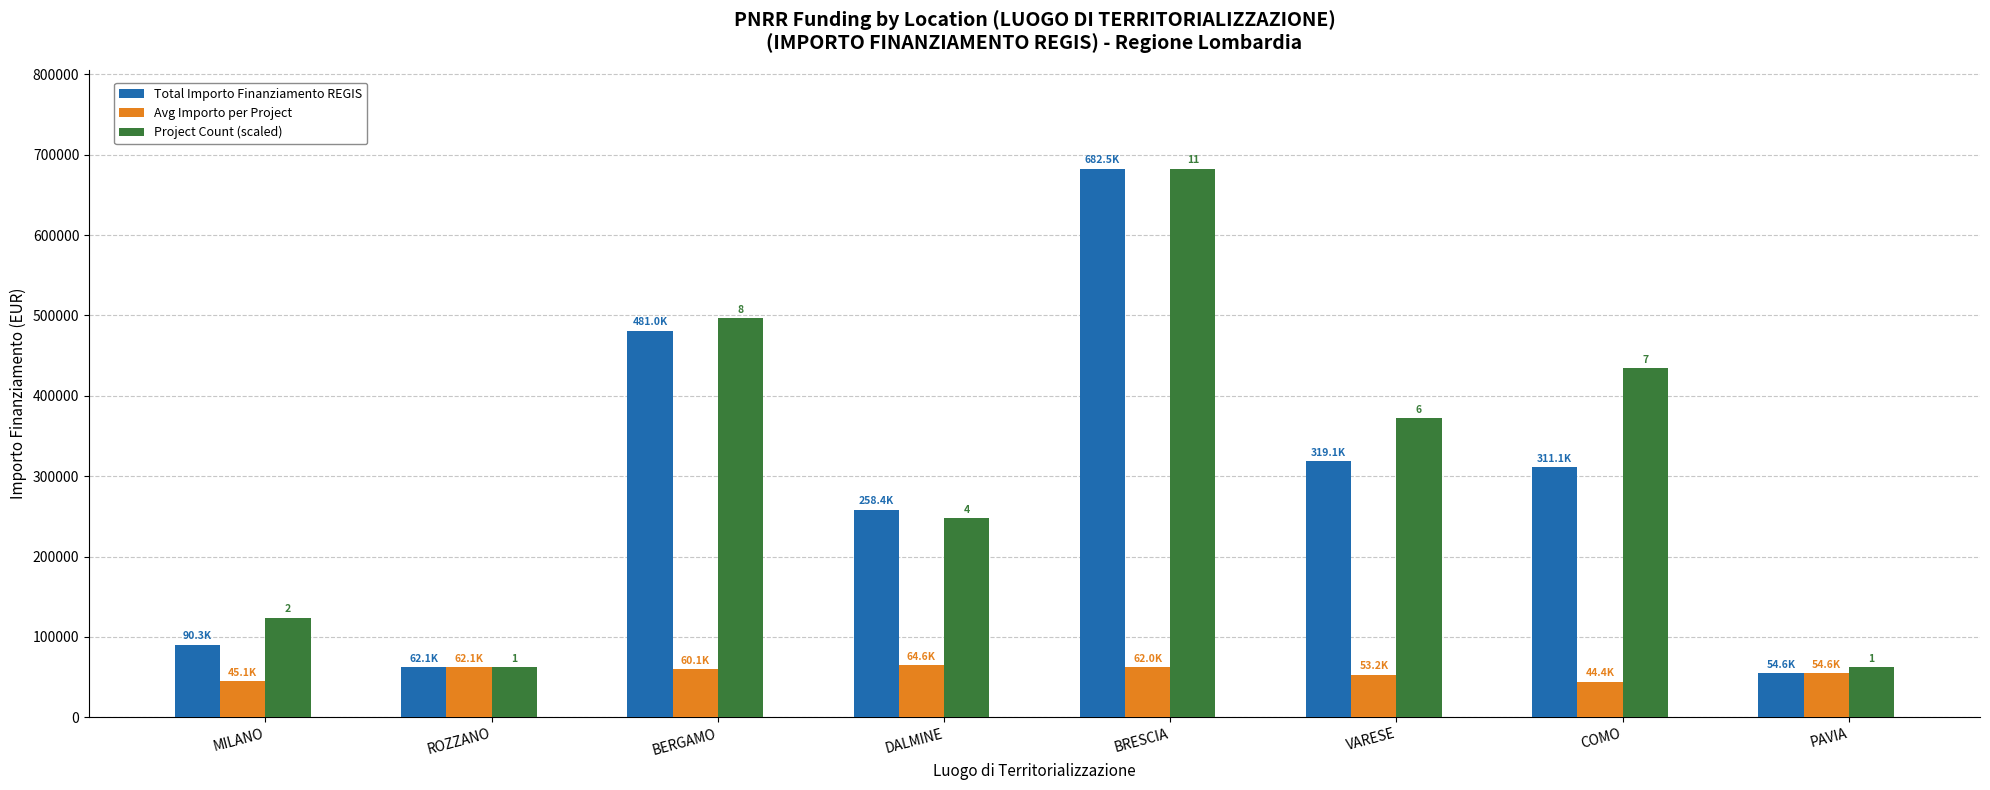

What is the difference between the second highest and second lowest values in the Project Count (scaled) series?

434319.5